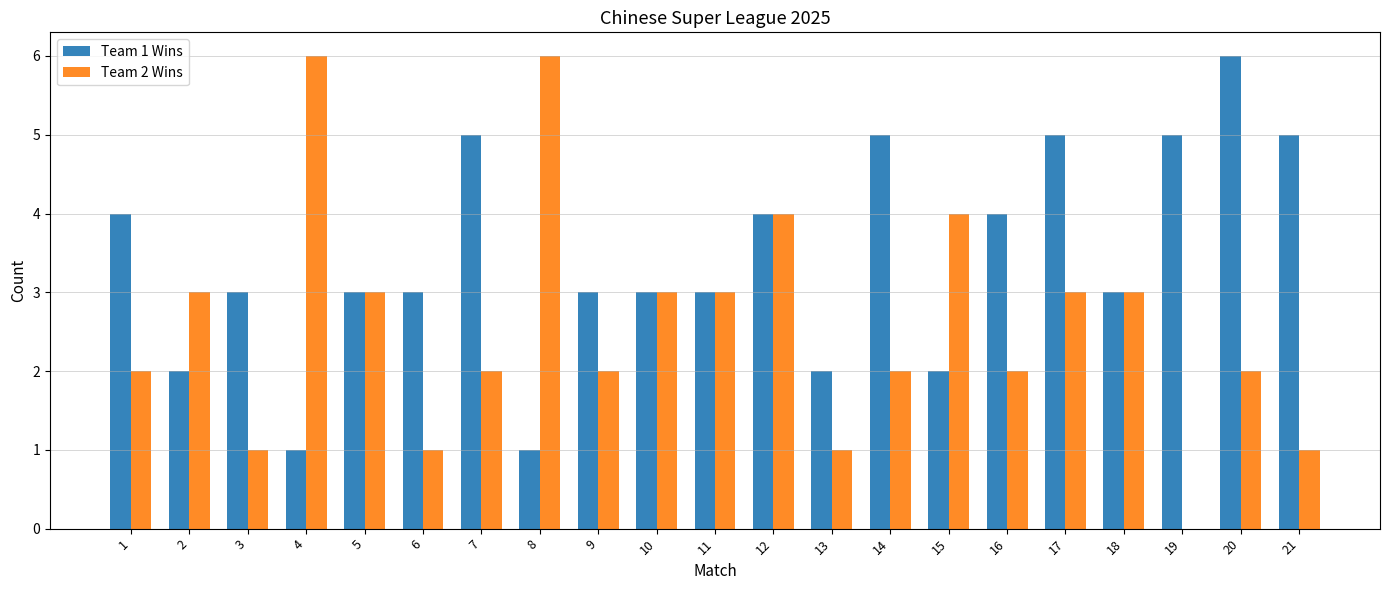

Reading left to right, extract all data points from this chart.

Team 1 Wins: 1=4	2=2	3=3	4=1	5=3	6=3	7=5	8=1	9=3	10=3	11=3	12=4	13=2	14=5	15=2	16=4	17=5	18=3	19=5	20=6	21=5
Team 2 Wins: 1=2	2=3	3=1	4=6	5=3	6=1	7=2	8=6	9=2	10=3	11=3	12=4	13=1	14=2	15=4	16=2	17=3	18=3	19=0	20=2	21=1